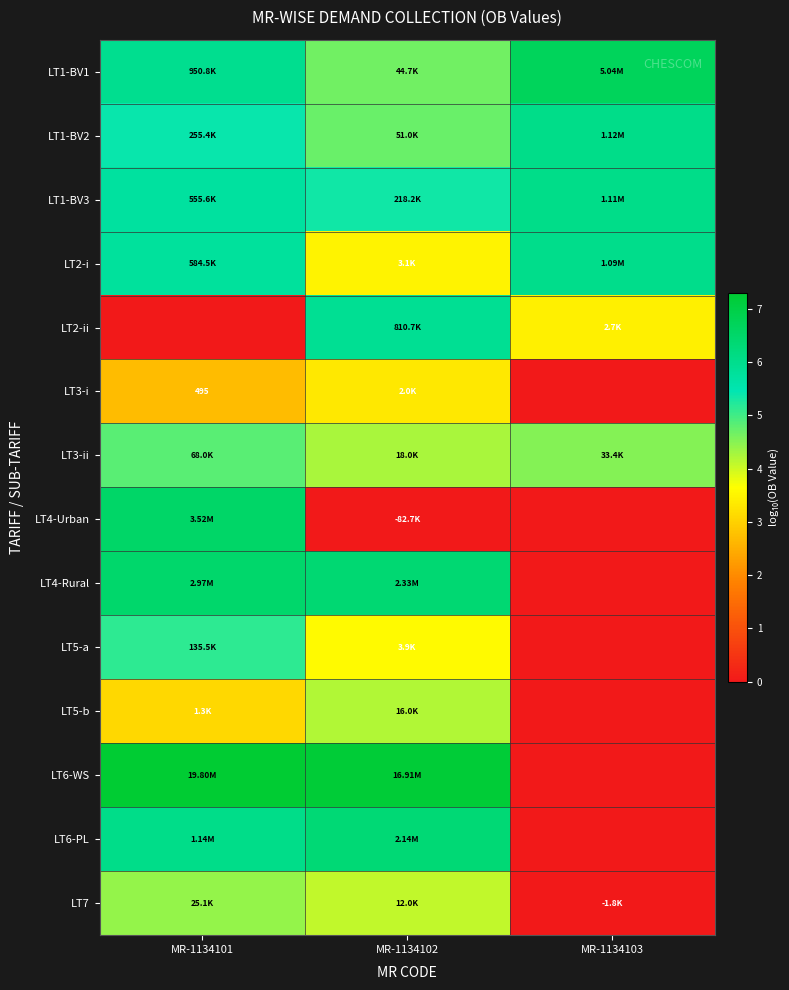

True or false: LT5-b has a value of 1.5 at MR-1134103.

False